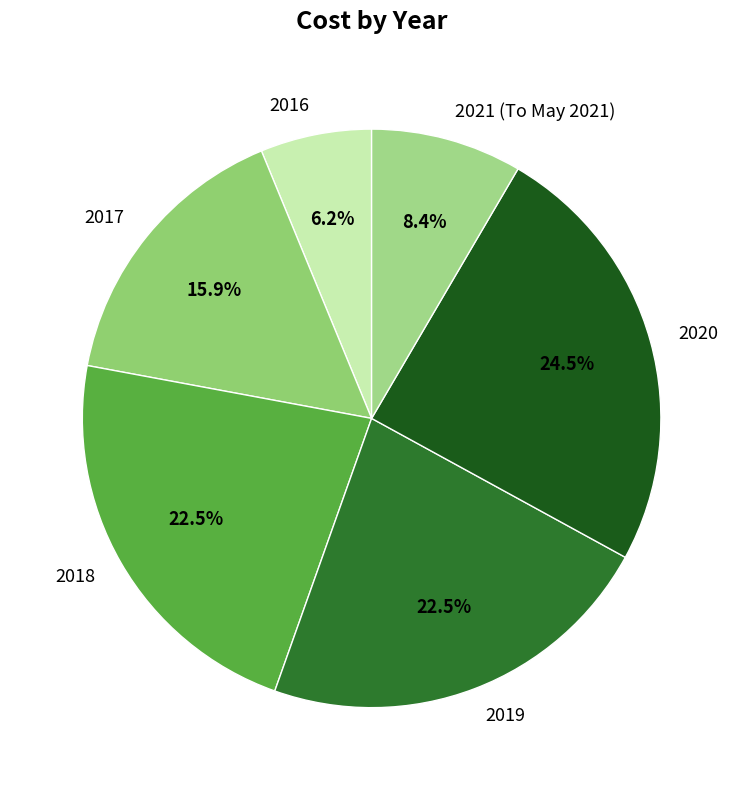

Is 2020 the majority of the pie?

No